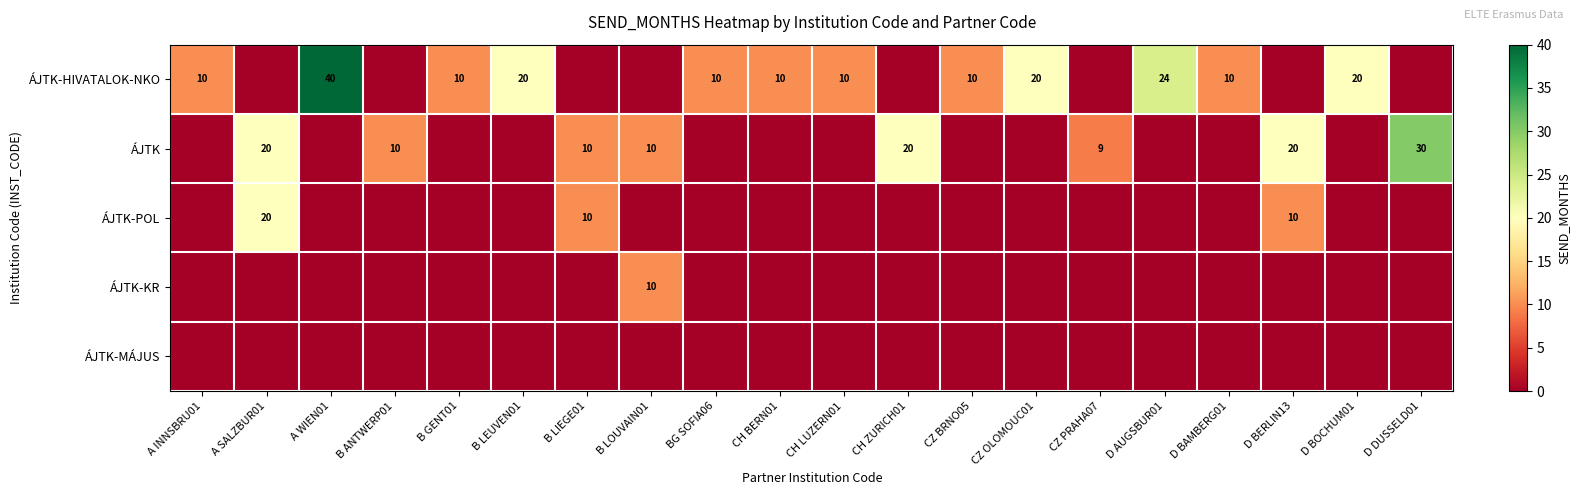

Is it true that ÁJTK equals 20 at CH ZURICH01?

True